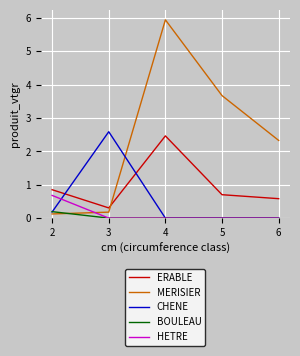

Is it true that ERABLE equals 1.3 at 5?

False